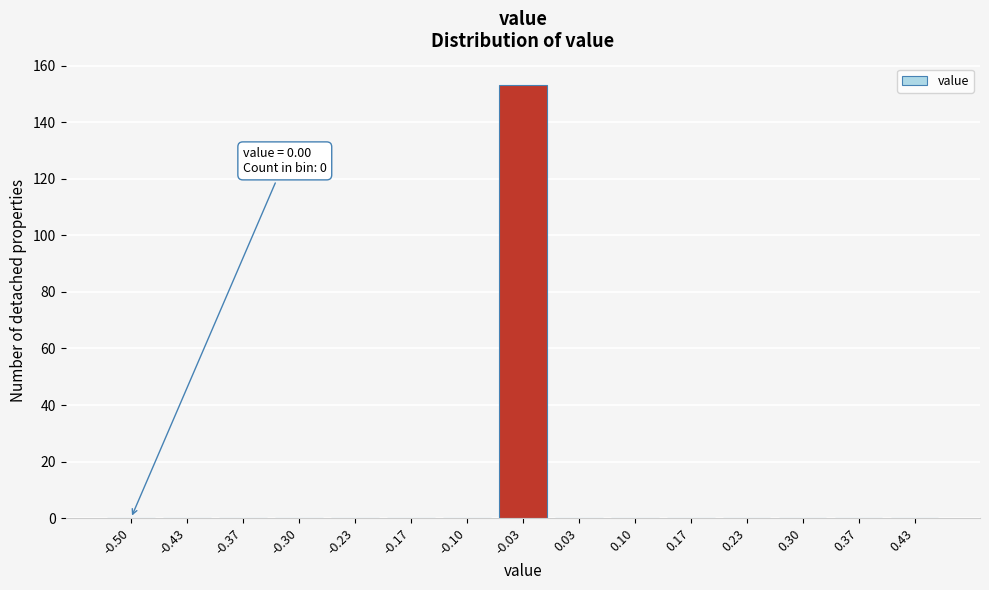

Reading left to right, list all the values displayed in this chart.

-0.50=0	-0.43=0	-0.37=0	-0.30=0	-0.23=0	-0.17=0	-0.10=0	-0.03=153	0.03=0	0.10=0	0.17=0	0.23=0	0.30=0	0.37=0	0.43=0